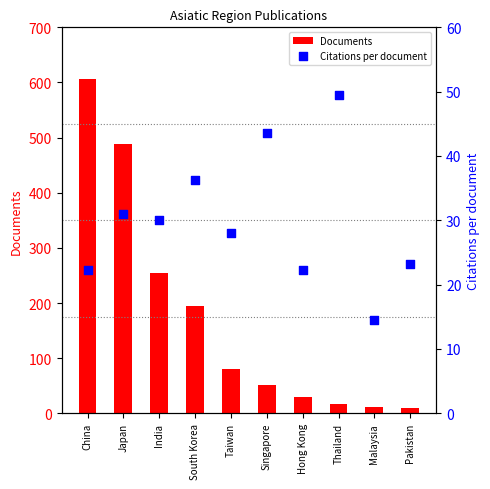

At which category is the sum across all series the highest?

China